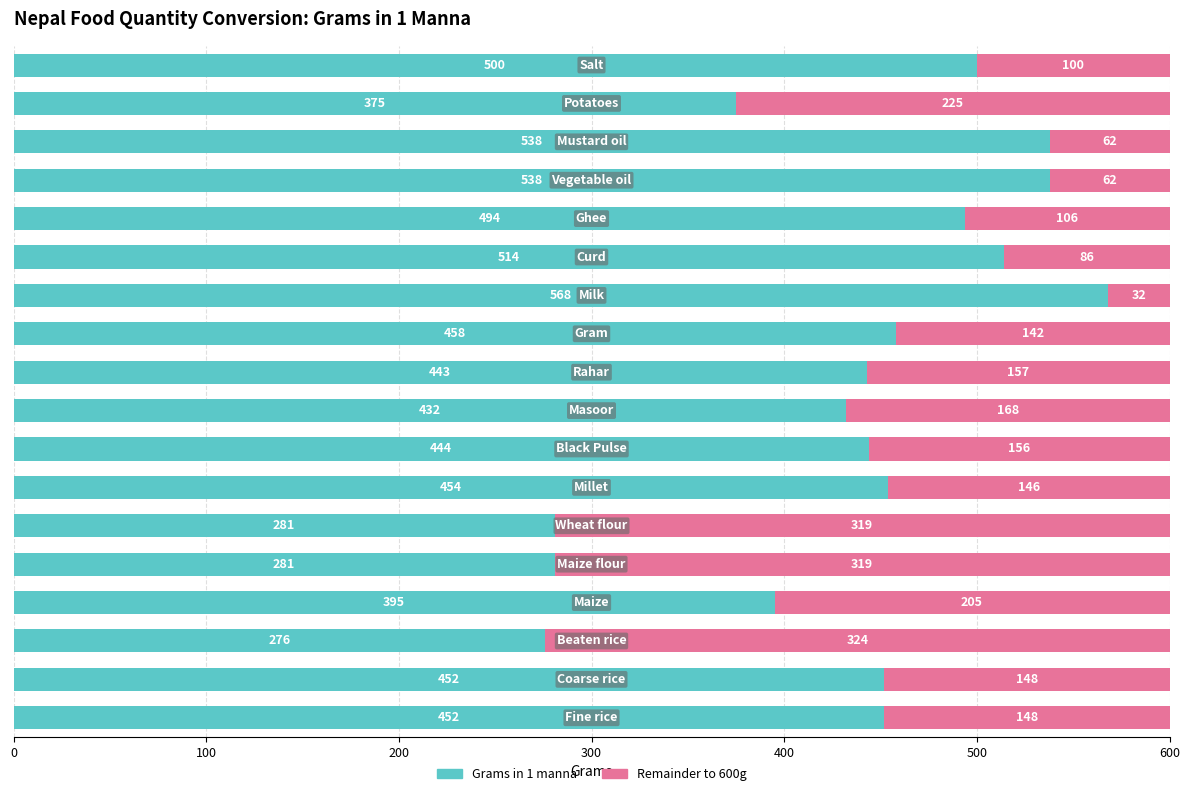

What is the highest value of the Grams in 1 manna series?

568